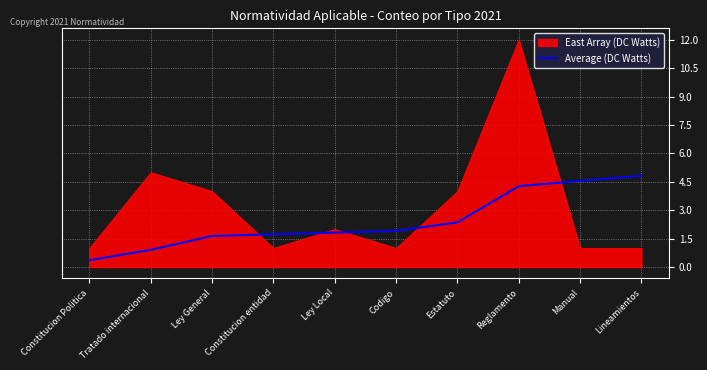

The chart shows a value of 2.3 at Ley General. True or false?

False